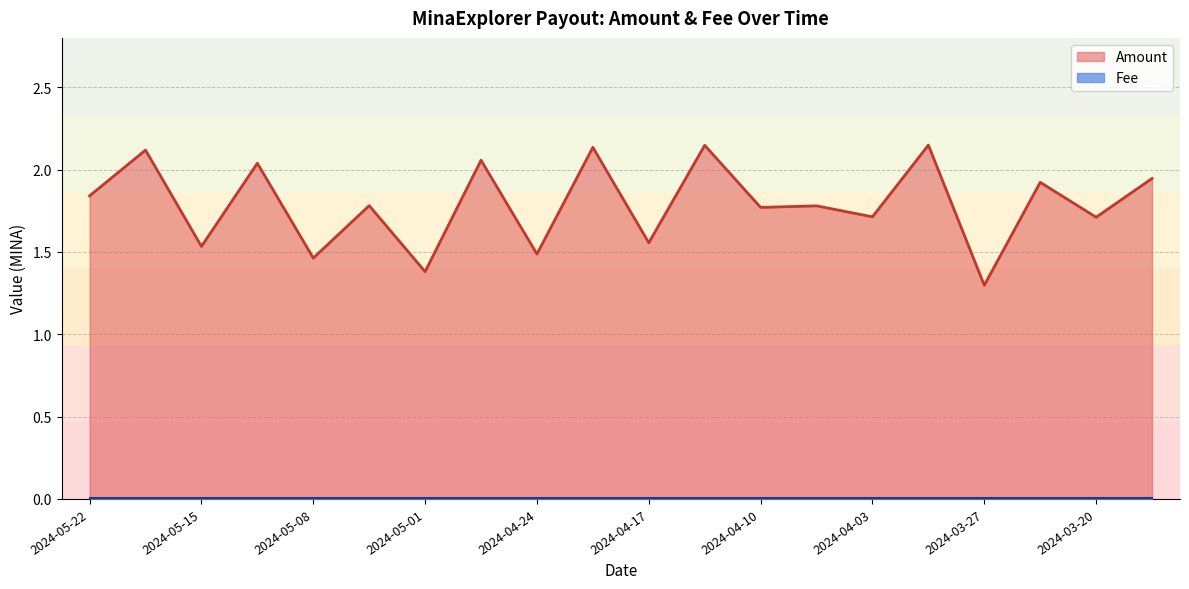

True or false: Amount and Fee intersect in this chart.

False